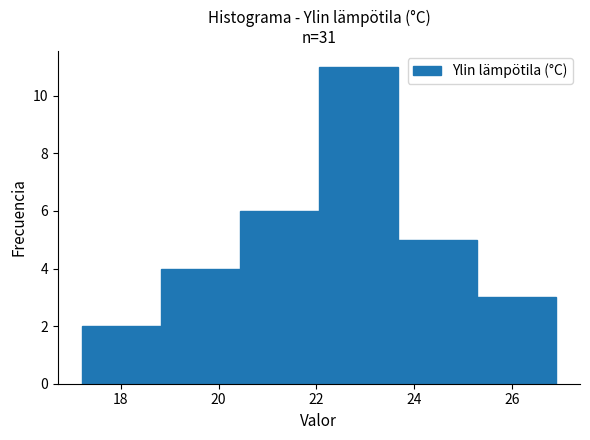

Reading left to right, list every bar in this chart as the range it spans on the x-axis followed by its height. Neither the bar edges nor the heights are printed on the chart, so give them approximately, as read against the axes.

17.2 to 18.8: 2
18.8 to 20.4: 4
20.4 to 22.0: 6
22.0 to 23.6: 11
23.6 to 25.2: 5
25.2 to 27.0: 3